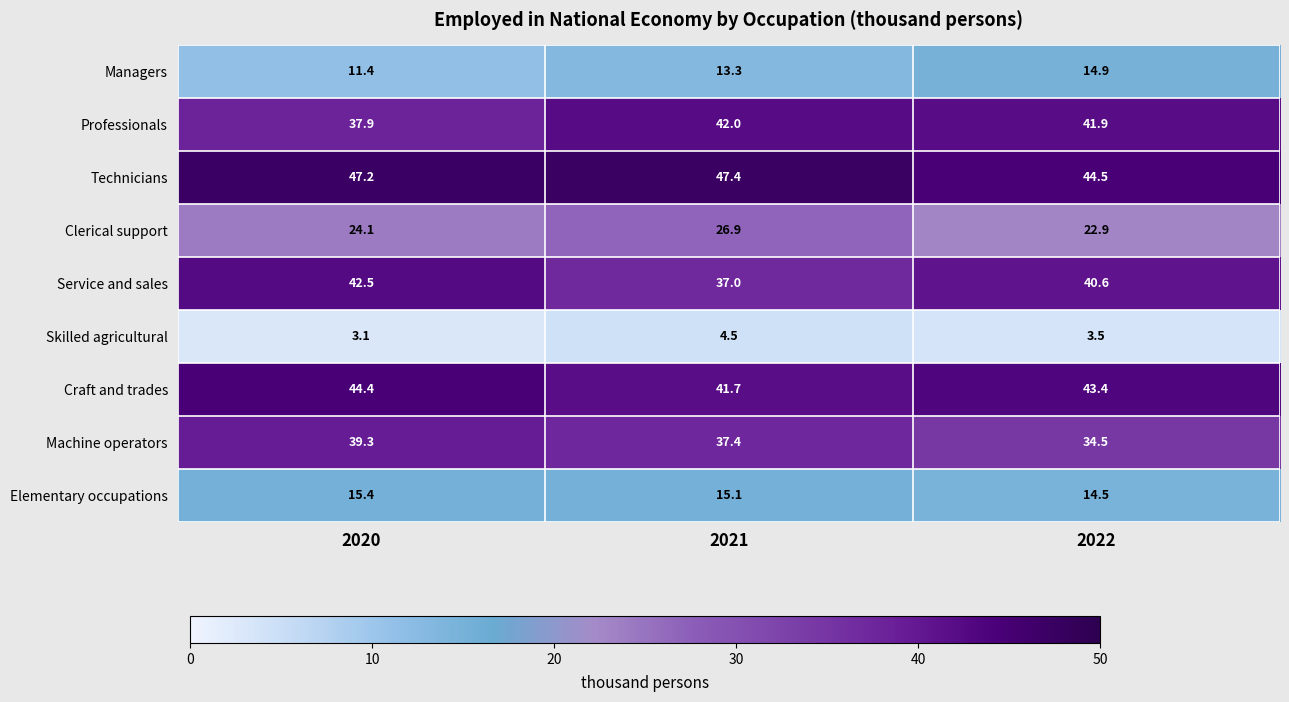

Reading right to left, list all the values displayed in this chart.

Managers: 2022=14.9	2021=13.3	2020=11.4
Professionals: 2022=41.9	2021=42.0	2020=37.9
Technicians: 2022=44.5	2021=47.4	2020=47.2
Clerical support: 2022=22.9	2021=26.9	2020=24.1
Service and sales: 2022=40.6	2021=37.0	2020=42.5
Skilled agricultural: 2022=3.5	2021=4.5	2020=3.1
Craft and trades: 2022=43.4	2021=41.7	2020=44.4
Machine operators: 2022=34.5	2021=37.4	2020=39.3
Elementary occupations: 2022=14.5	2021=15.1	2020=15.4